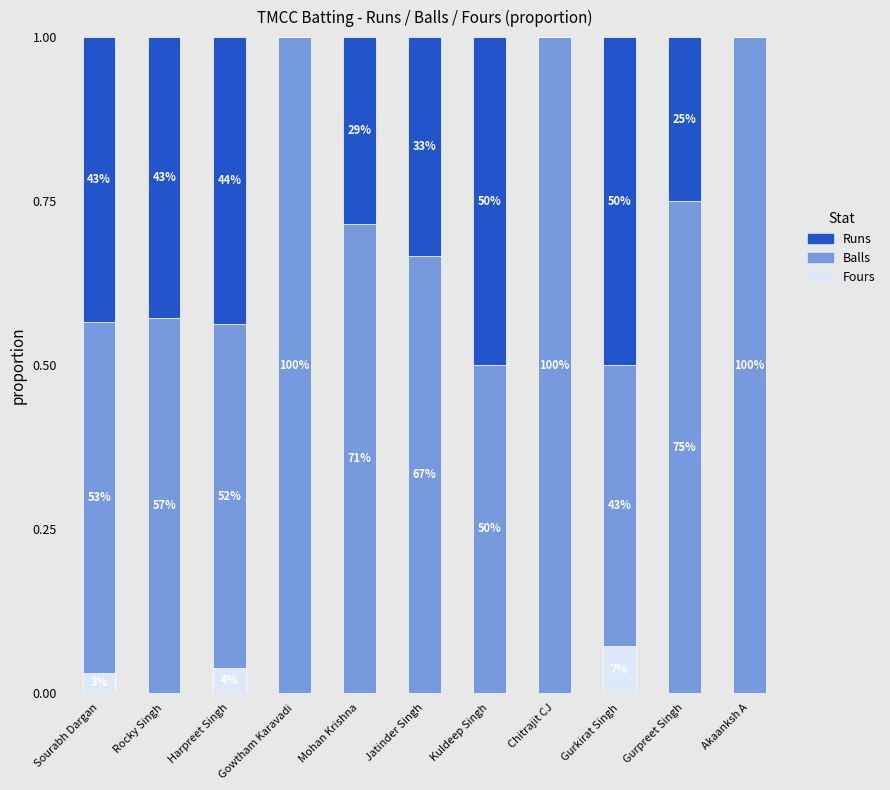

What are all the series names shown in the legend?

Runs, Balls, Fours